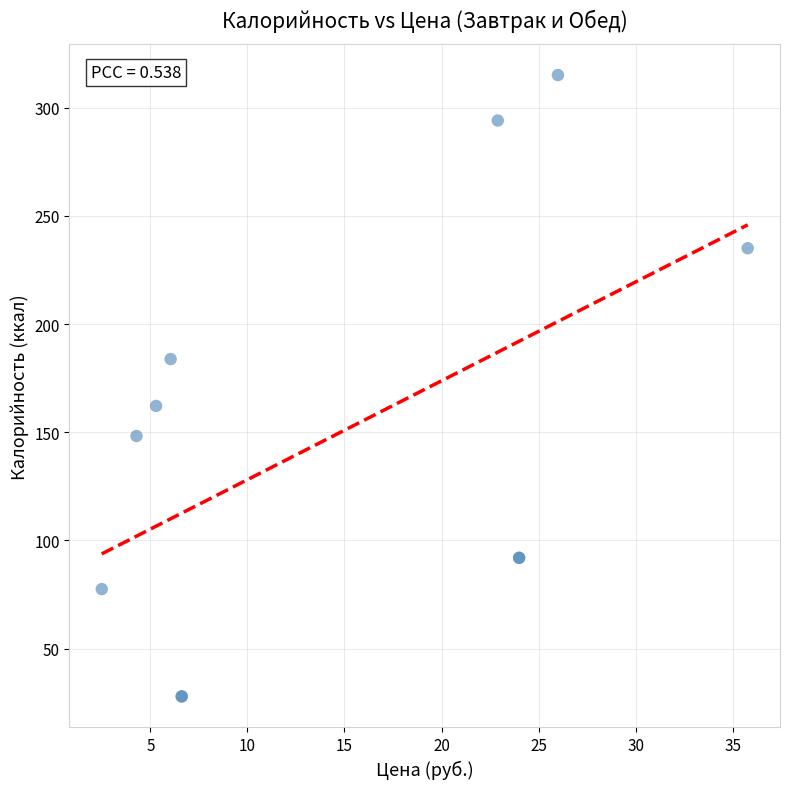

What Y value in the scatter plot is closest to 171?

162.2